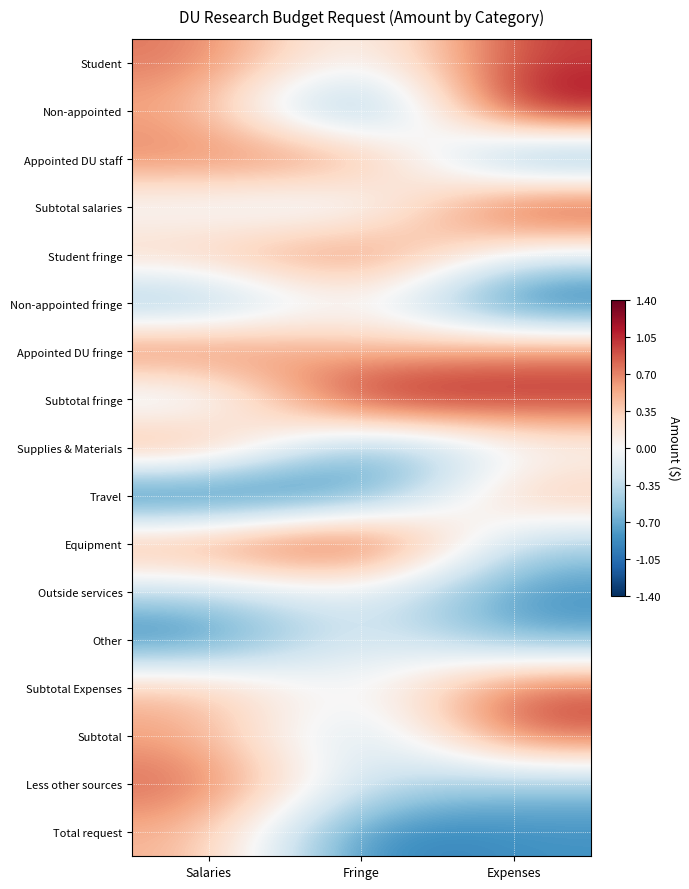

What is the total value across all series at Expenses?

1.7